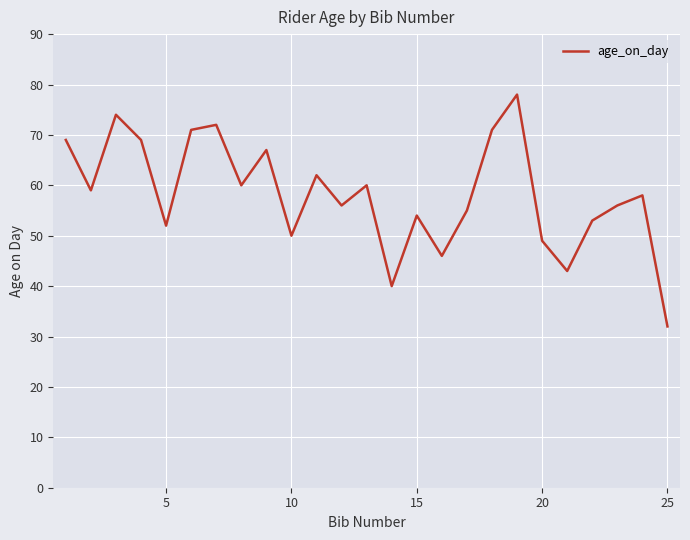

What is the minimum value shown in the chart?

32